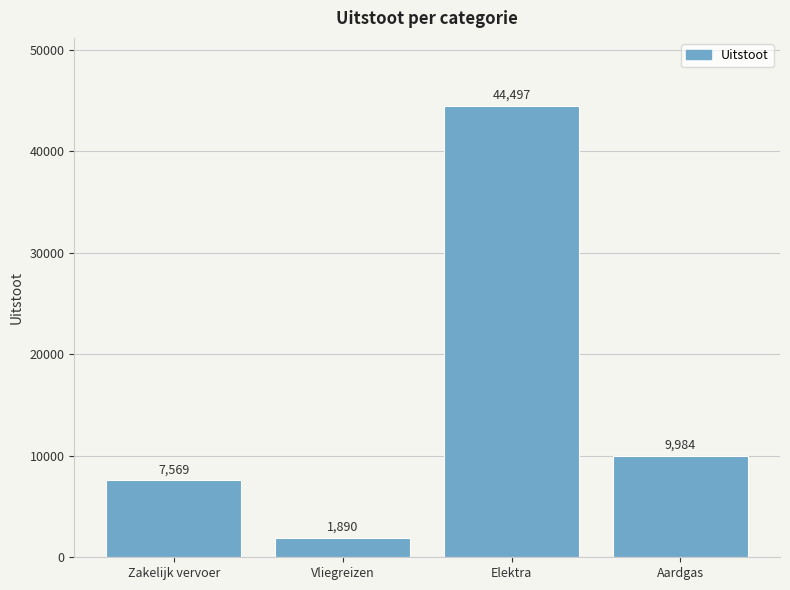

What is the sum of the values at Aardgas and Elektra?

54481